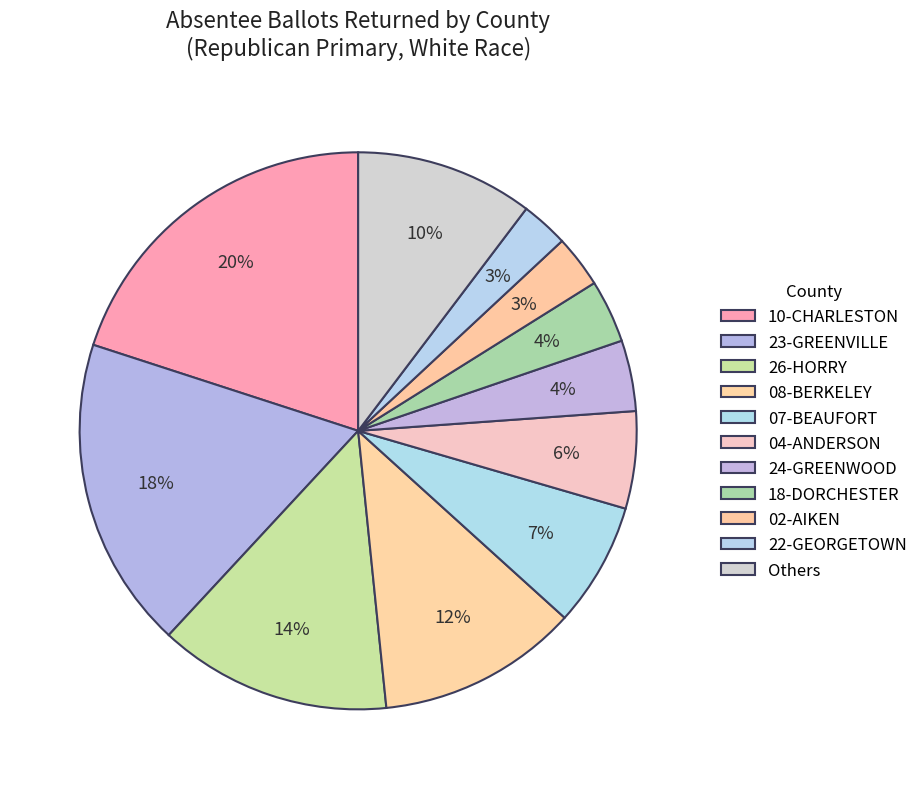

To the nearest percent, what percentage of the pie is 26-HORRY?

14%